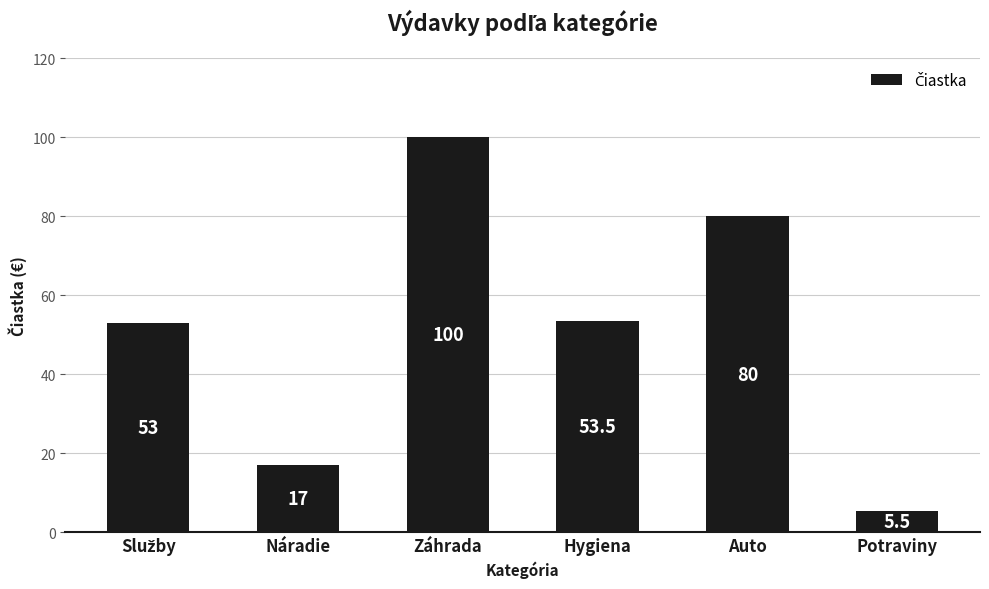

How many data points does each series have?

6